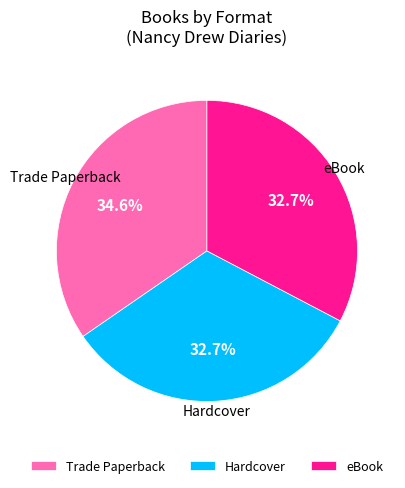

The eBook slice represents 24% of the pie. True or false?

False